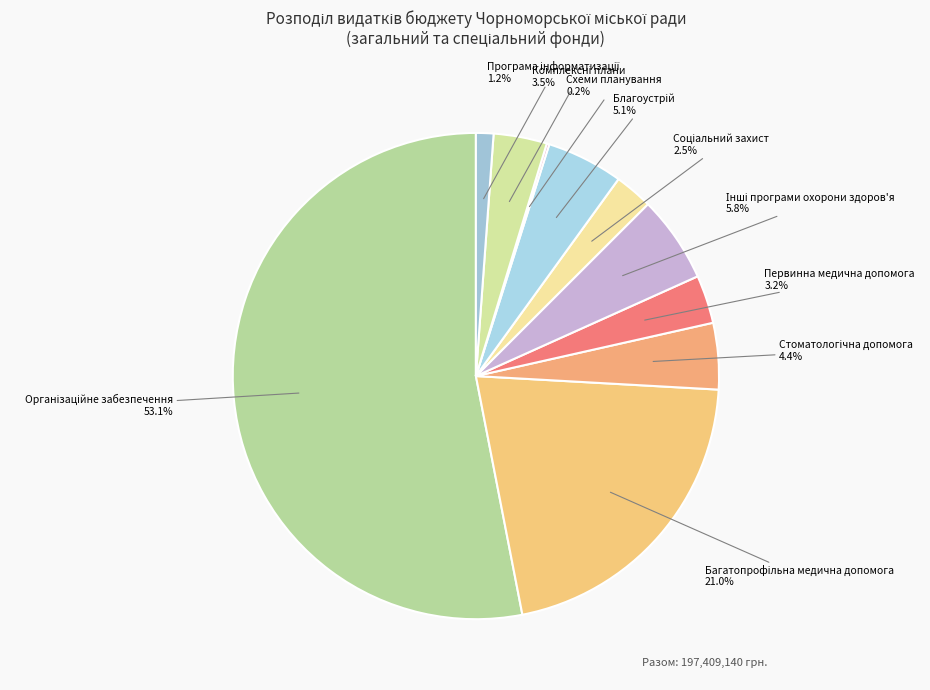

Does any single category account for the majority?

Yes